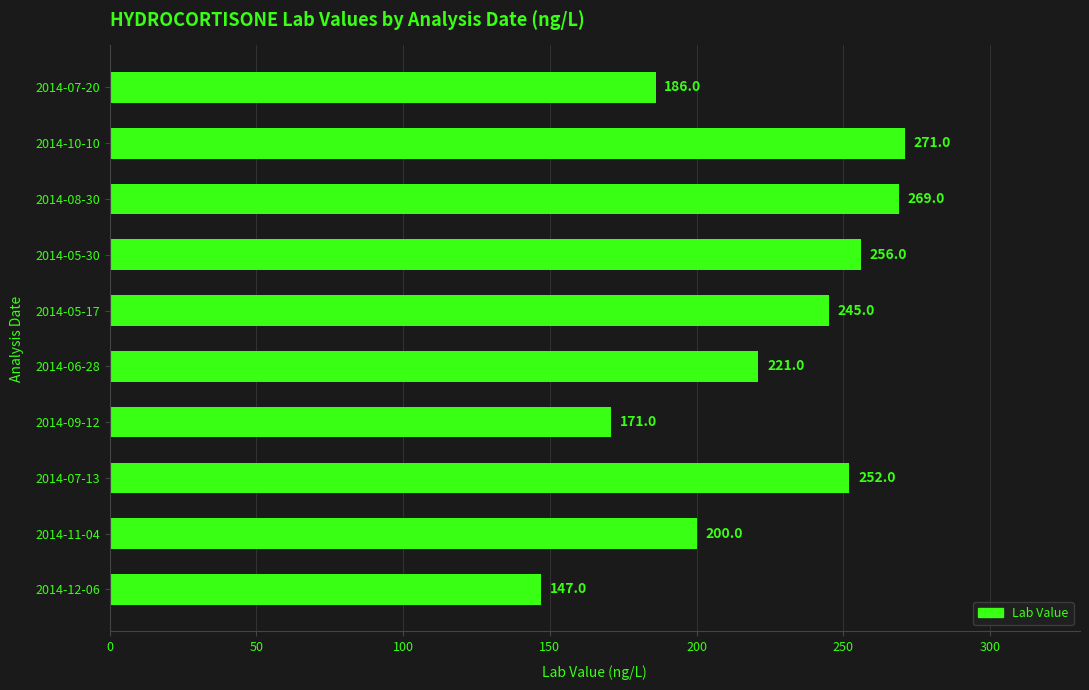

What is the ratio of the value at 2014-07-13 to the value at 2014-05-30?

1.0